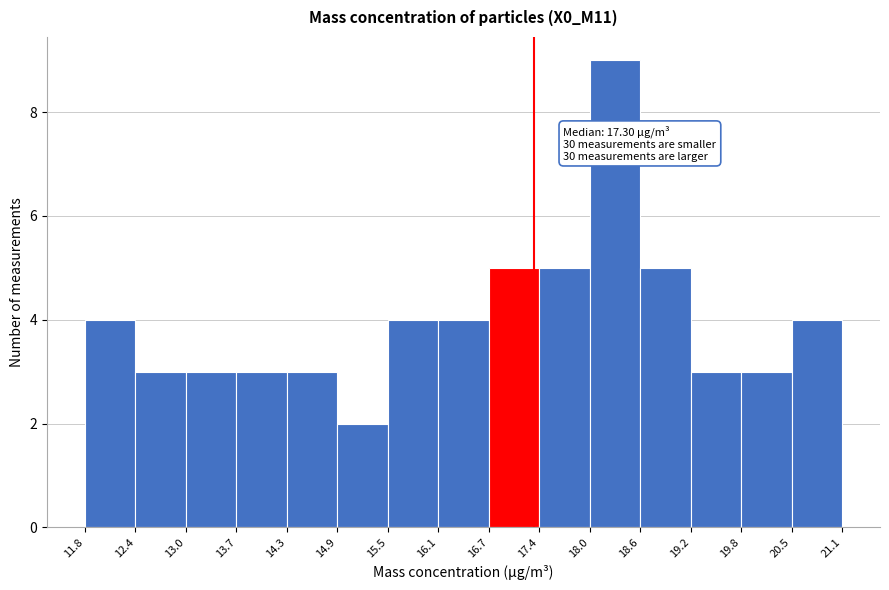

Over which range of the x-axis is the bar tallest?

18.0 to 18.6